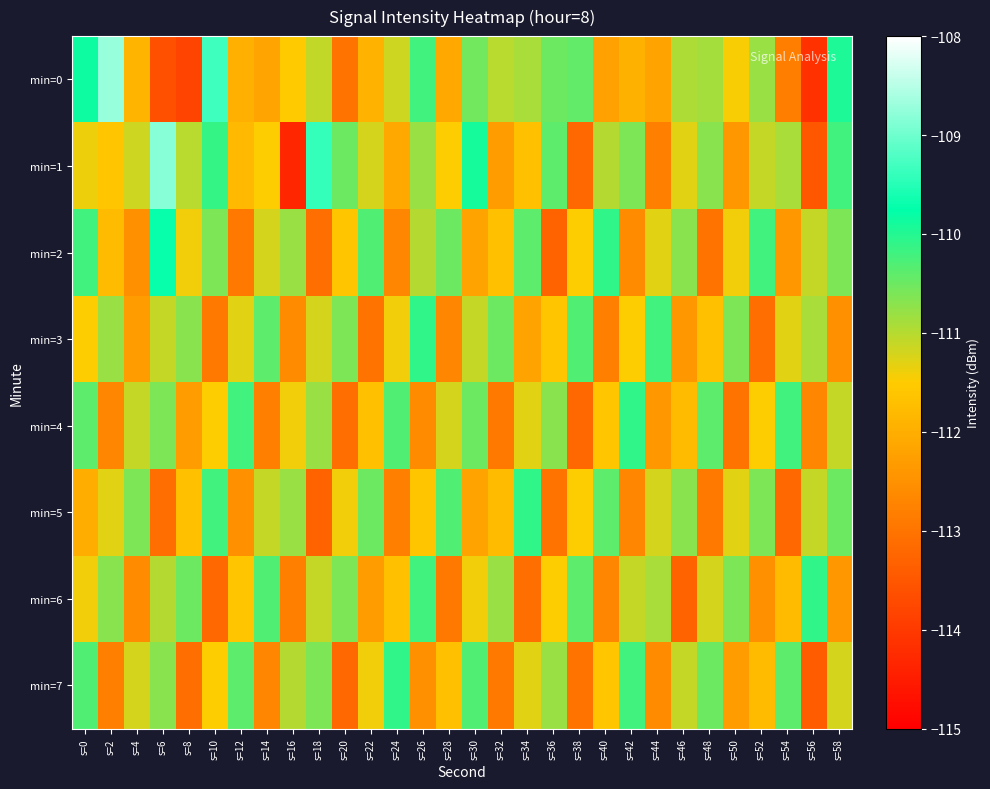

What is the greatest value displayed?

-108.7